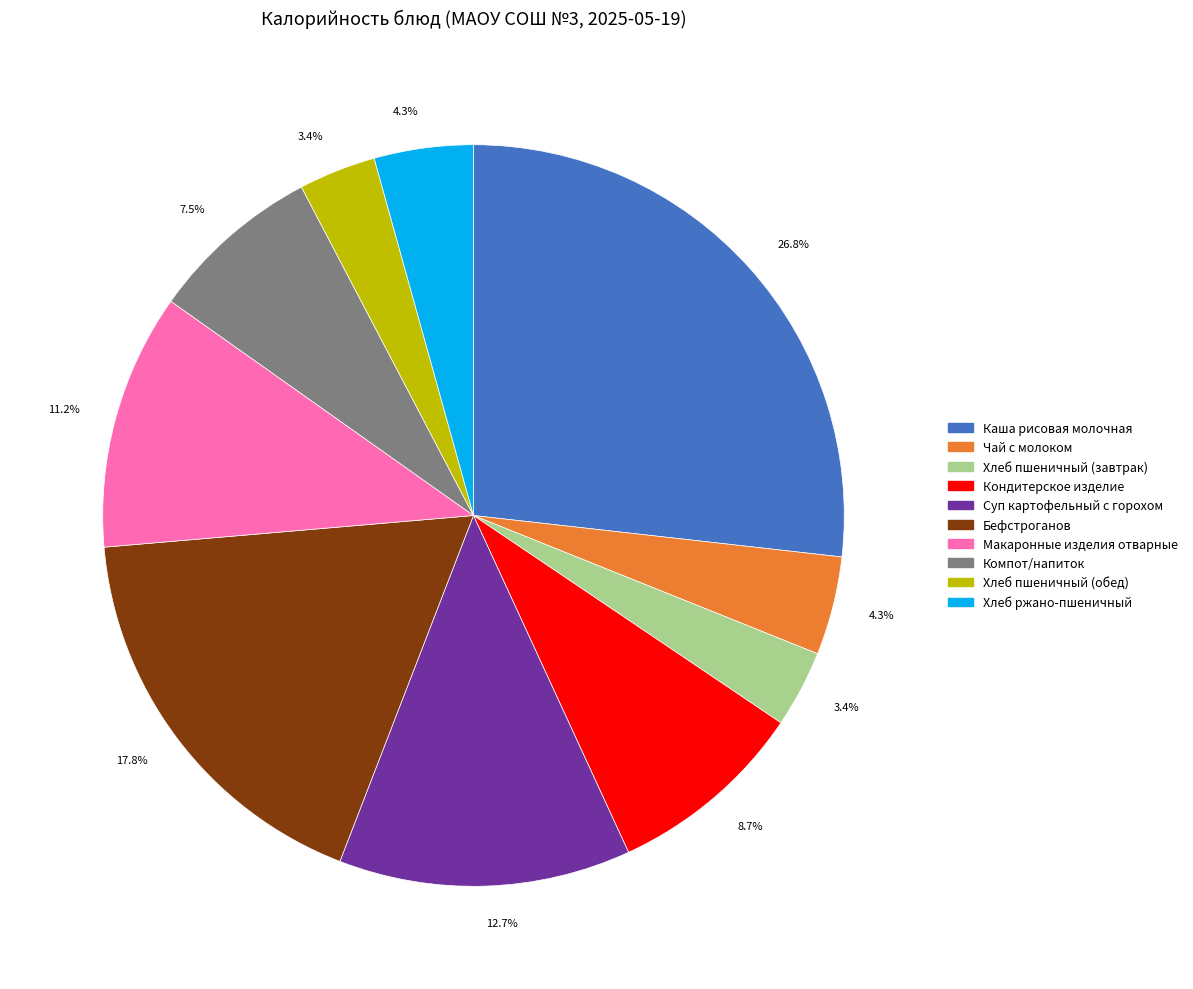

What is the largest slice in the pie chart?

Каша рисовая молочная